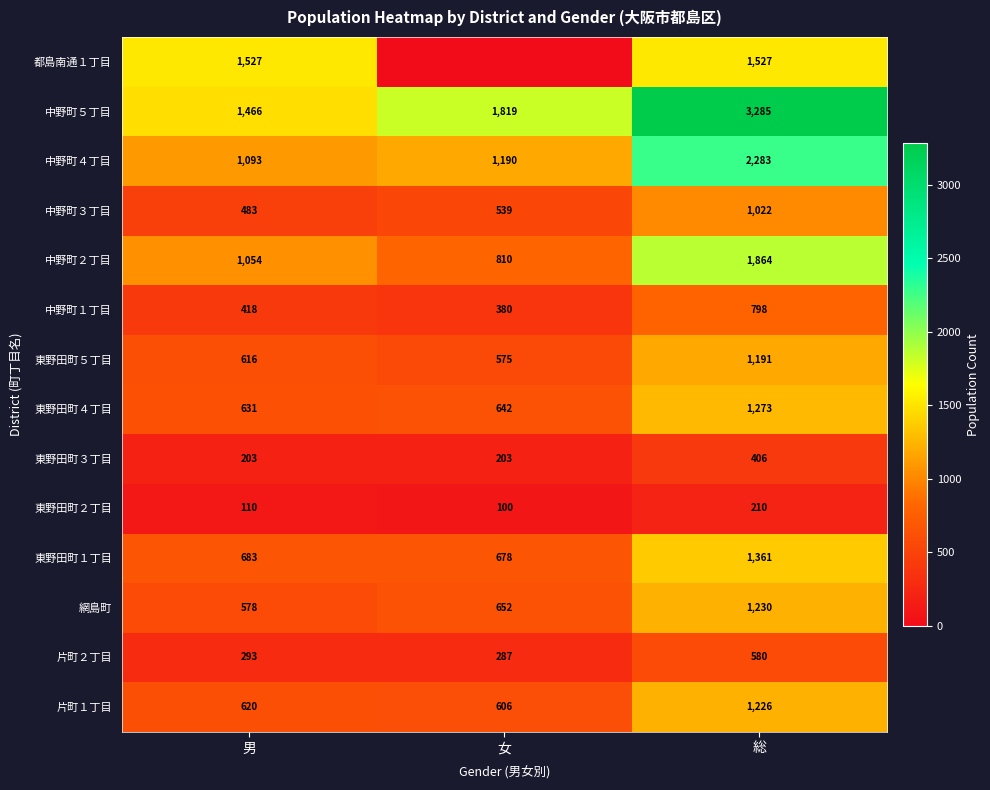

At 総, list the series in order from smallest to largest.

東野田町２丁目, 東野田町３丁目, 片町２丁目, 中野町１丁目, 中野町３丁目, 東野田町５丁目, 片町１丁目, 網島町, 東野田町４丁目, 東野田町１丁目, 都島南通１丁目, 中野町２丁目, 中野町４丁目, 中野町５丁目